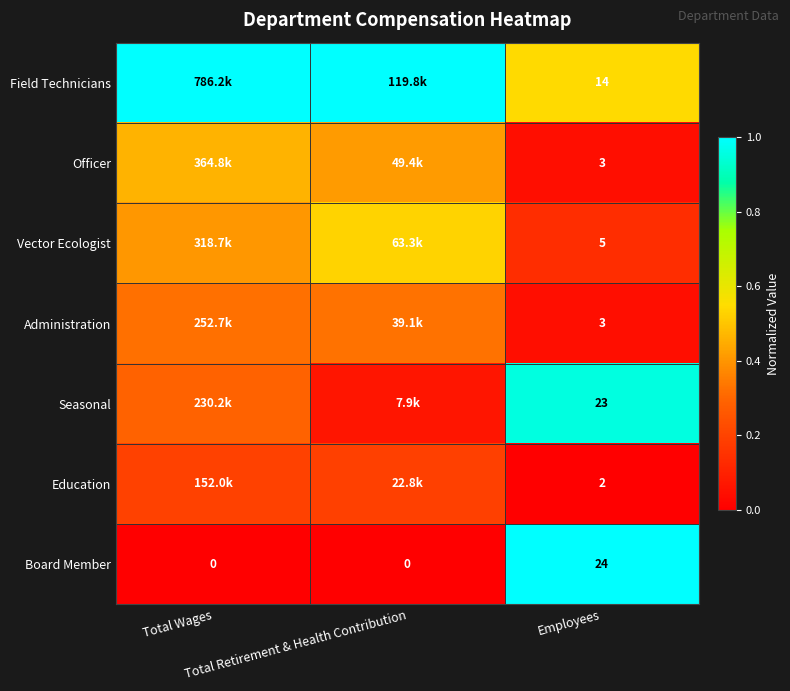

The Education series shows 0.3 at Total Wages. True or false?

False